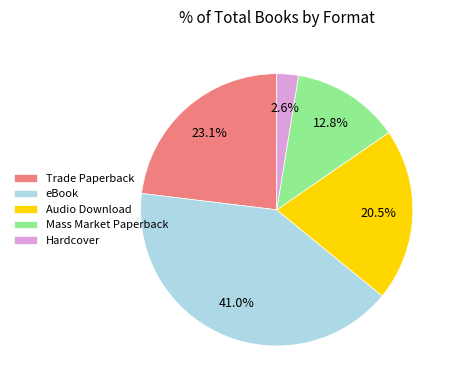

How many slices are in this pie chart?

5